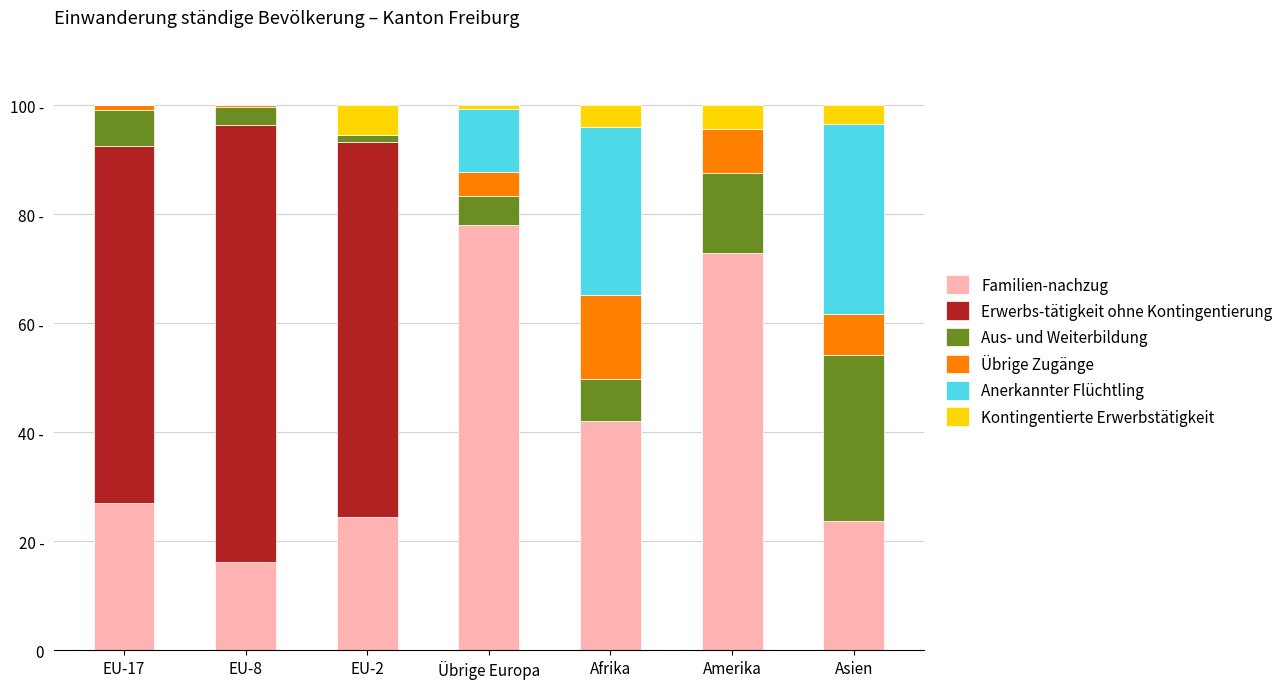

What are all the series names shown in the legend?

Familien-nachzug, Erwerbs-tätigkeit ohne Kontingentierung, Aus- und Weiterbildung, Übrige Zugänge, Anerkannter Flüchtling, Kontingentierte Erwerbstätigkeit